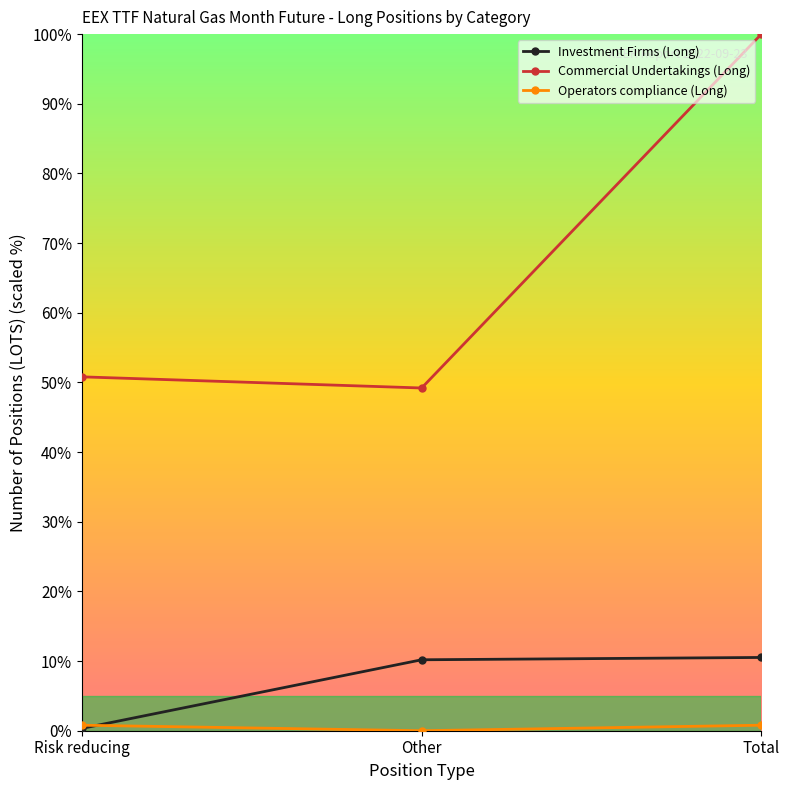

What is the maximum value shown in the chart?

100.0